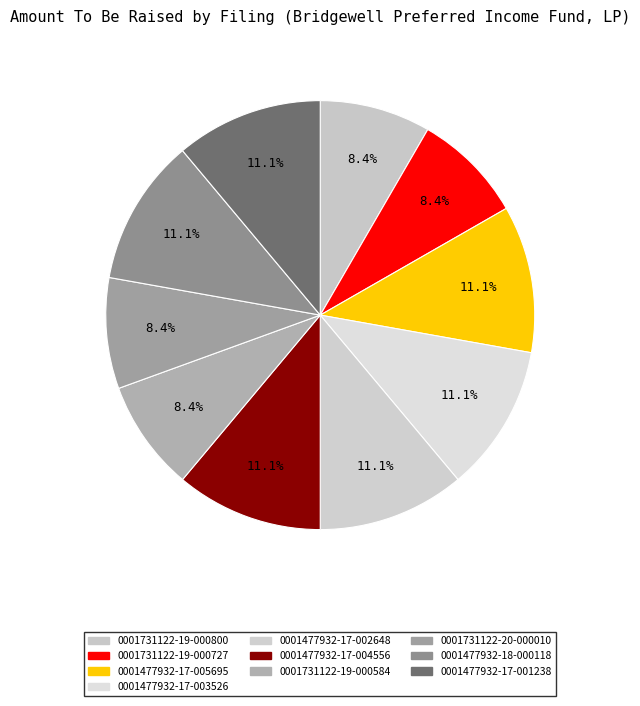

Which slice is the largest?

0001477932-17-005695